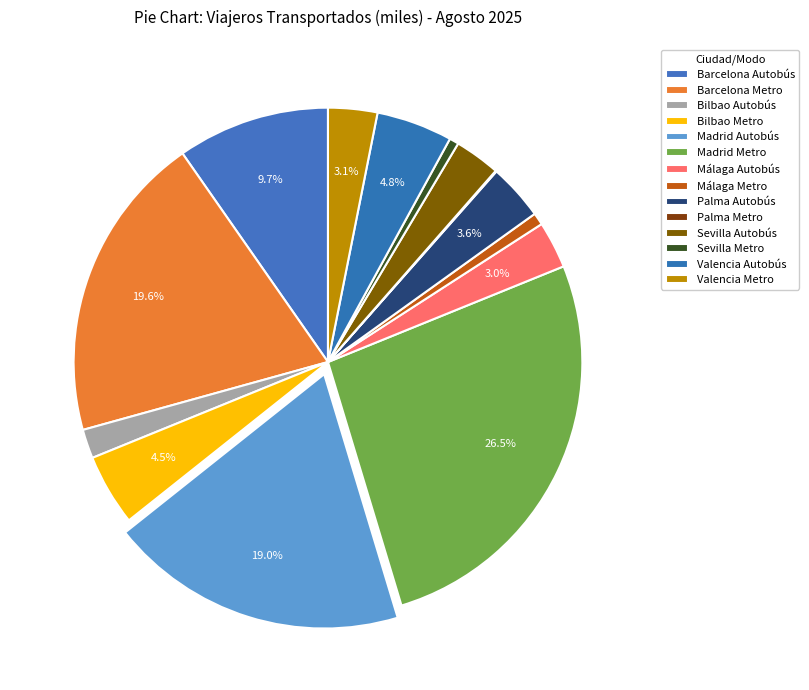

The Sevilla Metro slice represents 11% of the pie. True or false?

False